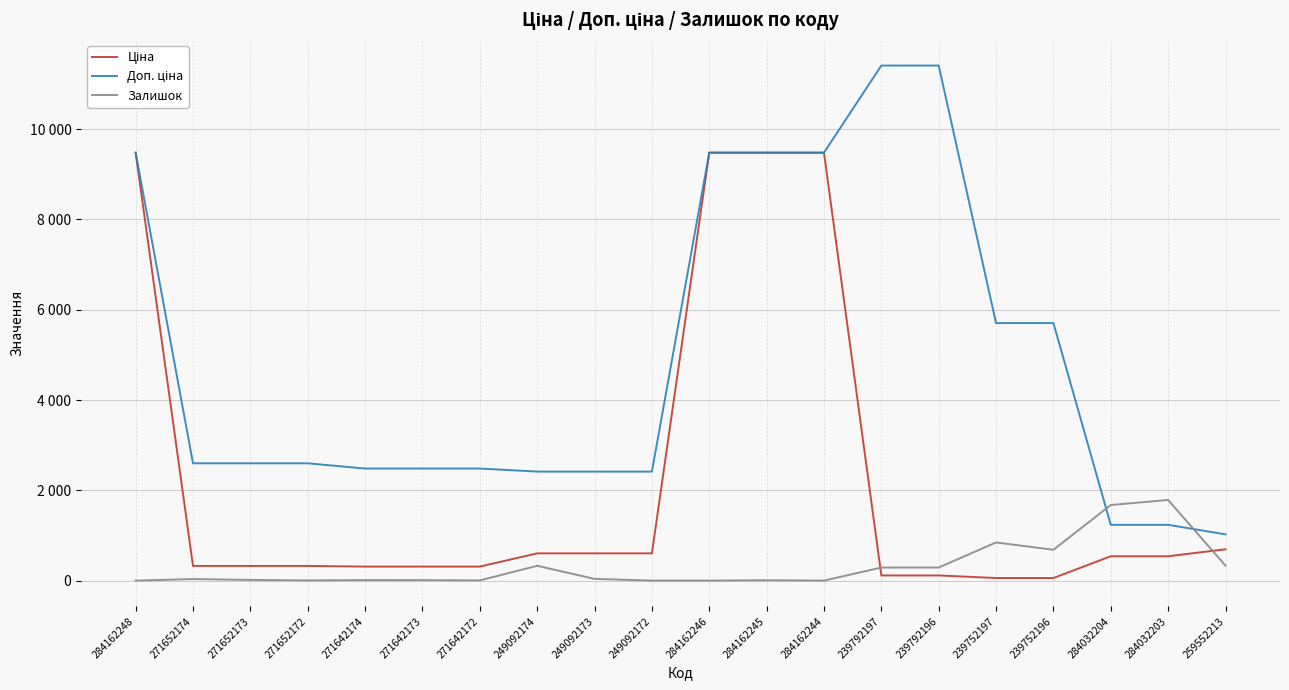

Which has a higher value, 249092172 or 271642173?

249092172